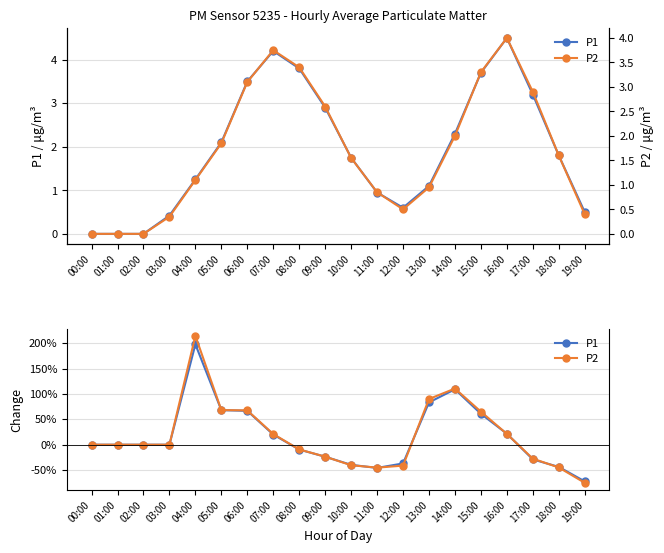

The value of P1 at 02:00 is 1.6. True or false?

False